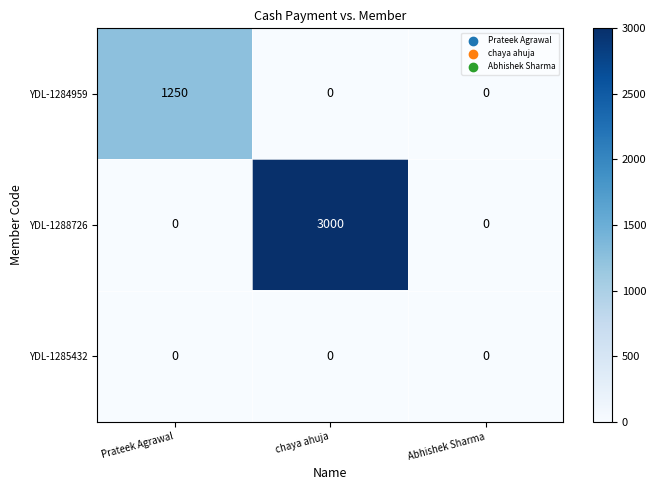

List the series in order of their overall mean, highest first.

YDL-1288726, YDL-1284959, YDL-1285432